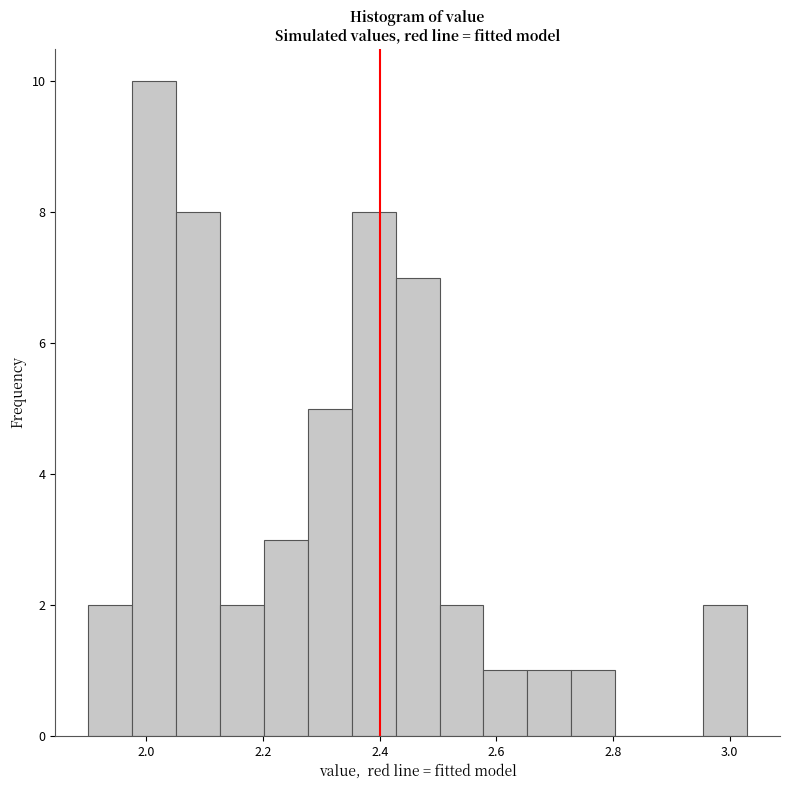

Around what value on the x-axis is the tallest bar? Give the approximate position of its centre, as read against the axis.

2.02